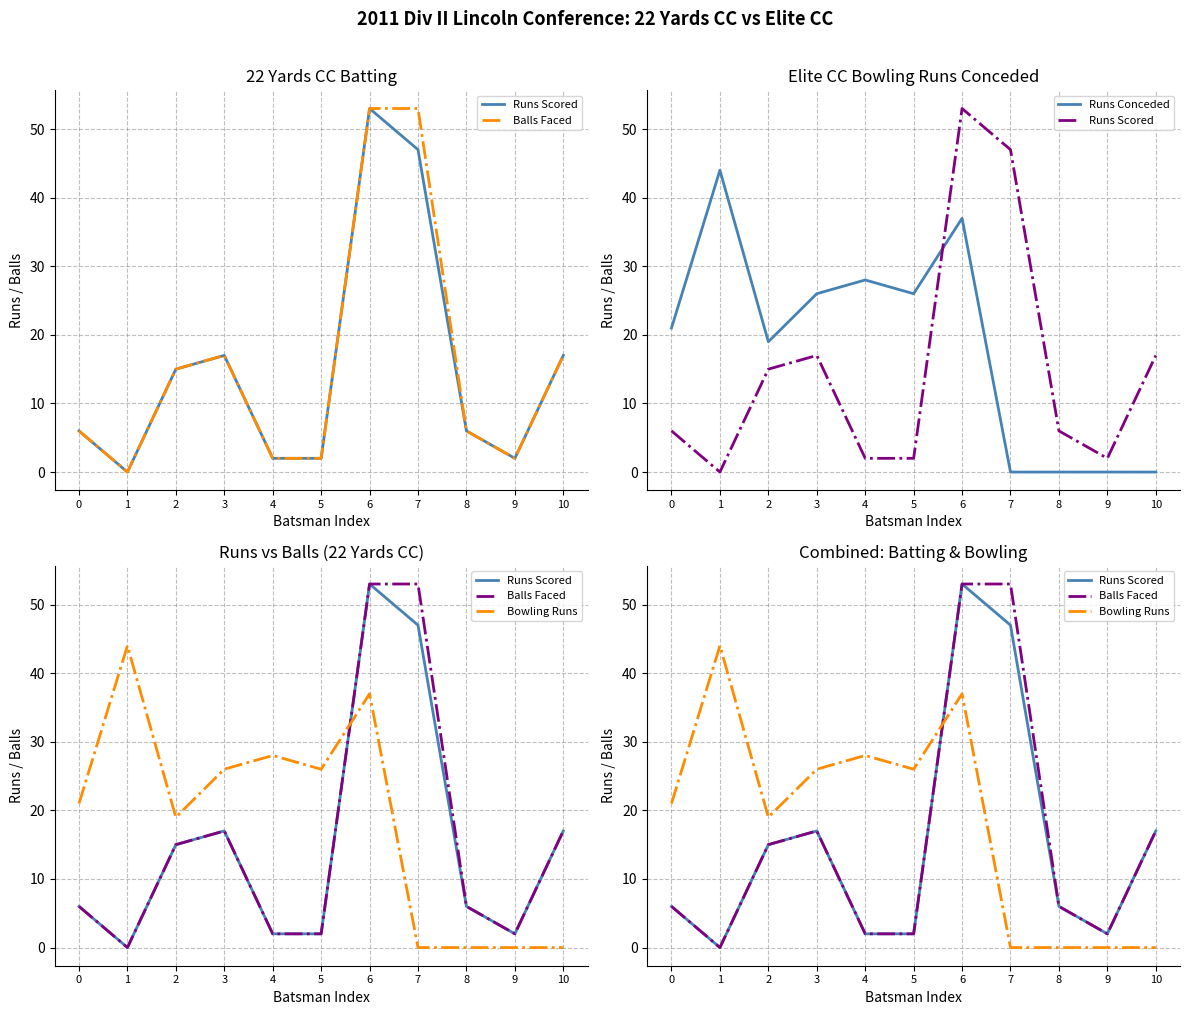

List the labels in order of Bowling Runs value, smallest first.

7, 8, 9, 10, 2, 0, 3, 5, 4, 6, 1